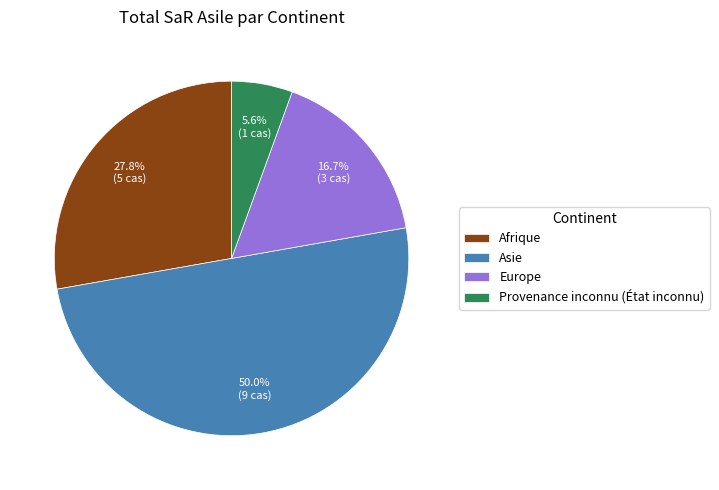

To the nearest percent, what is the average slice percentage?

25%